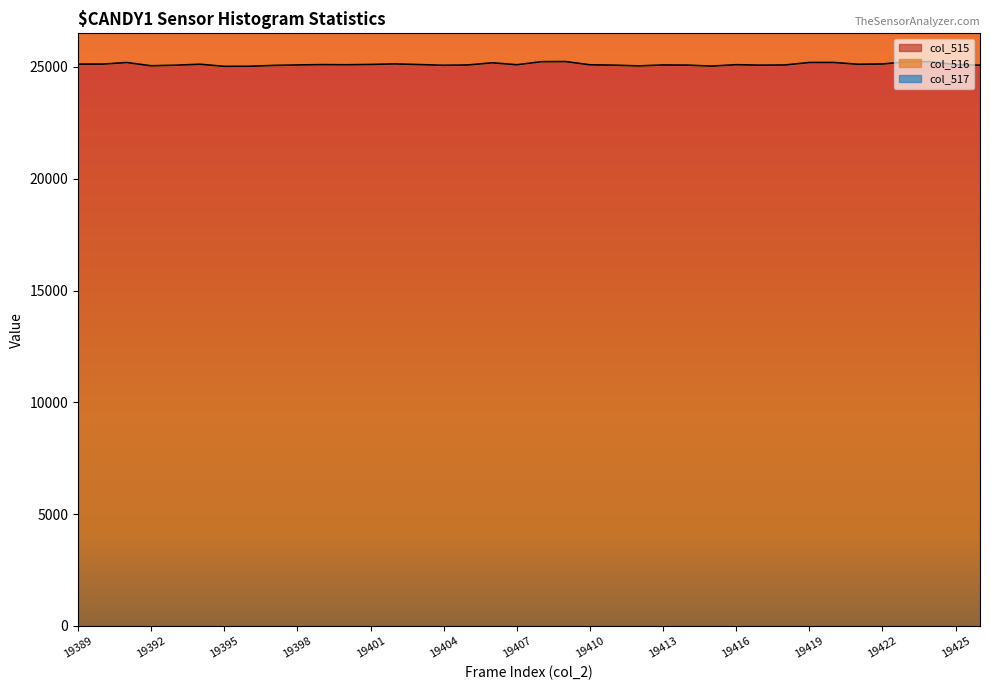

List the series in order of their overall mean, lowest first.

col_515, col_516